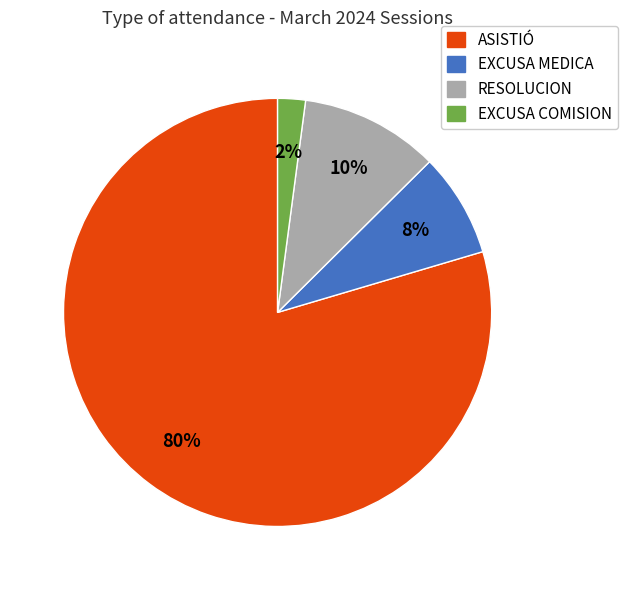

The ASISTIÓ slice represents 80% of the pie. True or false?

True